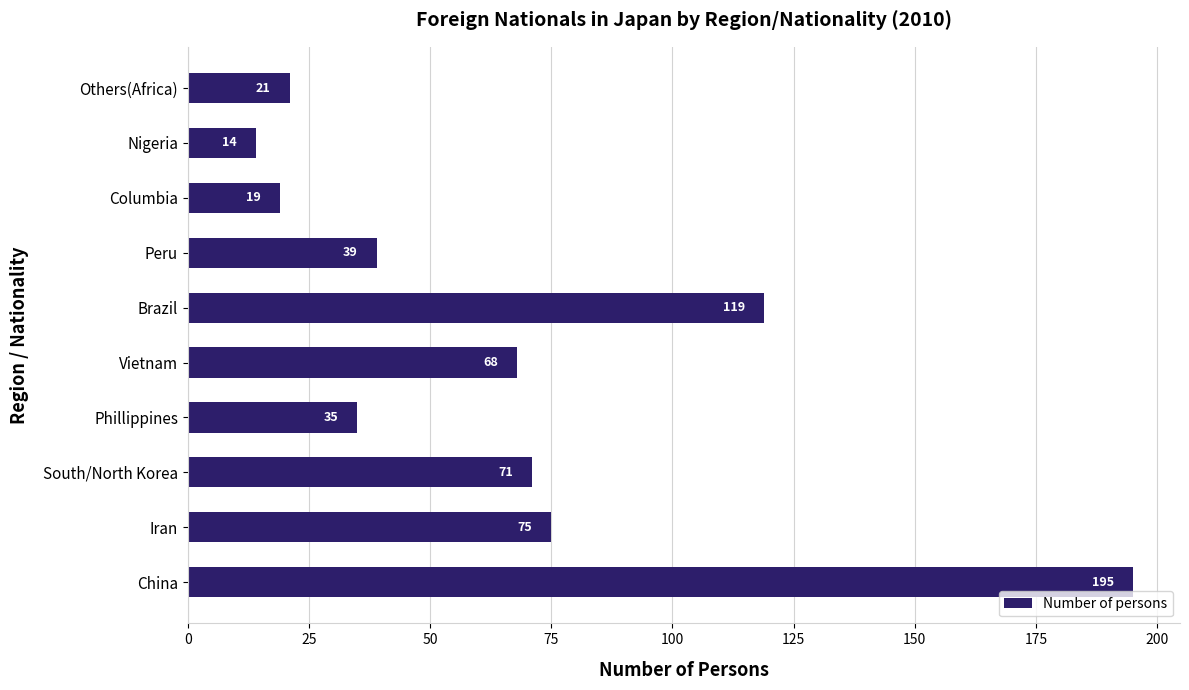

How many distinct data groups are displayed?

1